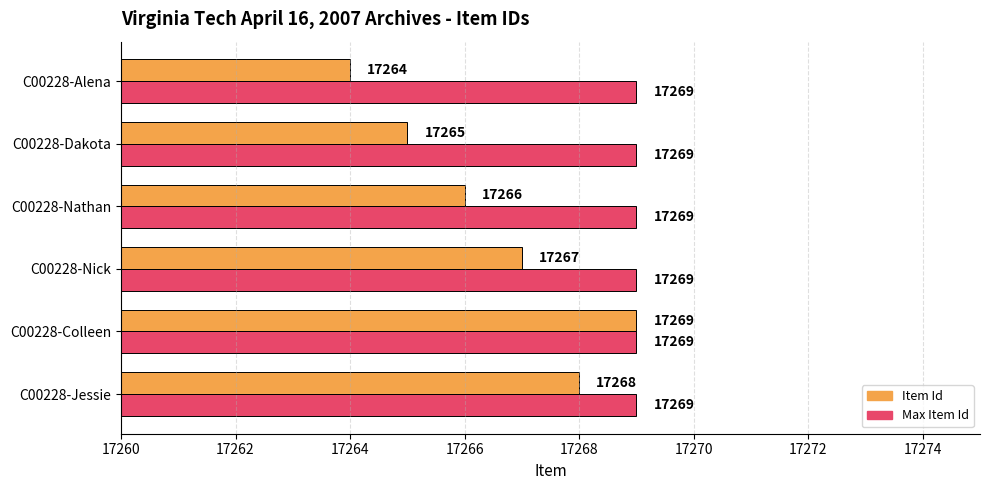

What is the spread (max minus min) of values at C00228-Alena?

5